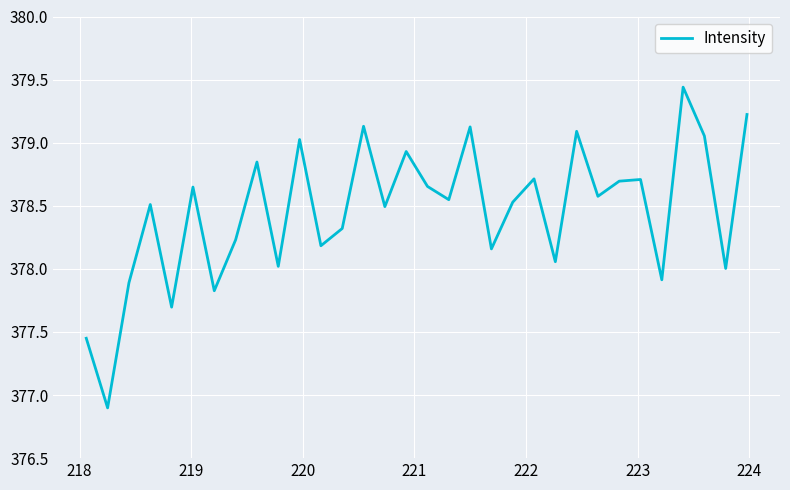

Does the chart have visible grid lines?

Yes